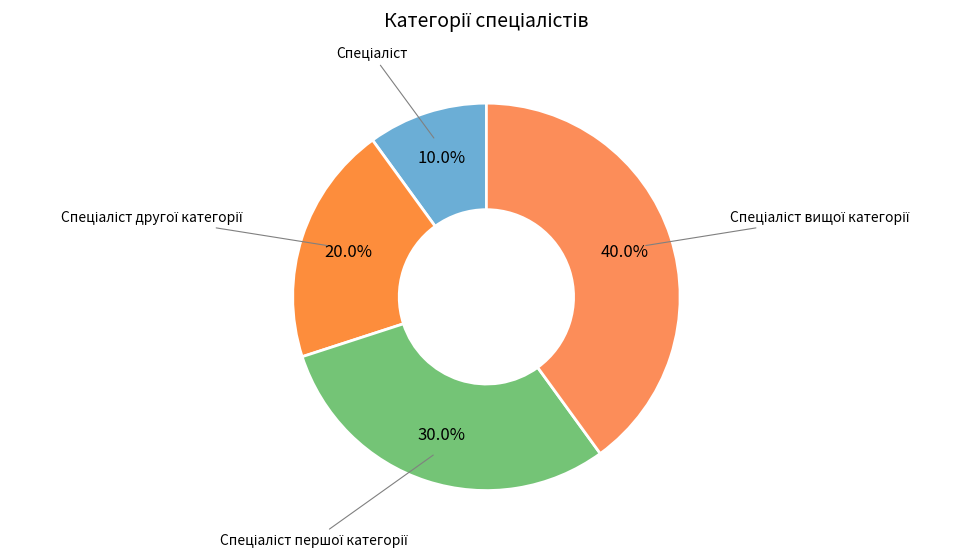

Which slice is the largest?

Спеціаліст вищої категорії